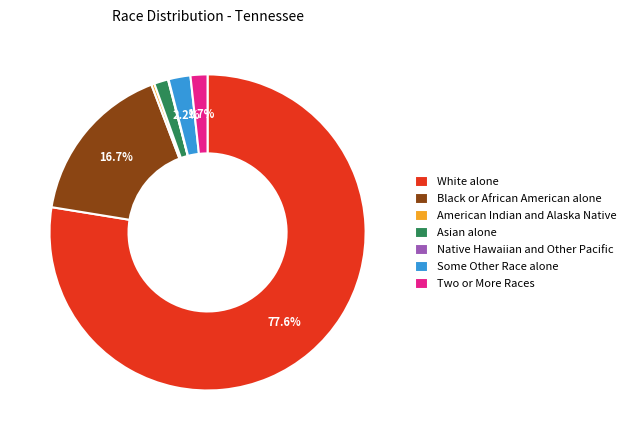

Which category has the biggest portion of the pie?

White alone